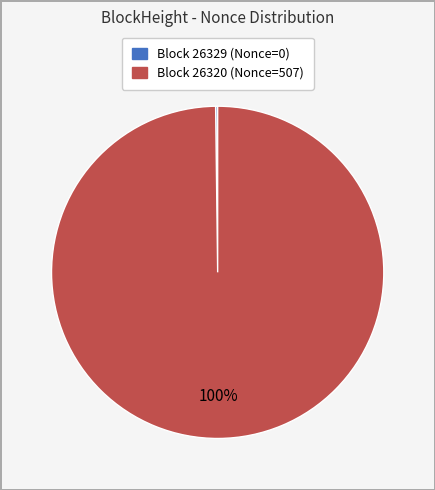

Is there any slice that represents more than half of the pie?

Yes